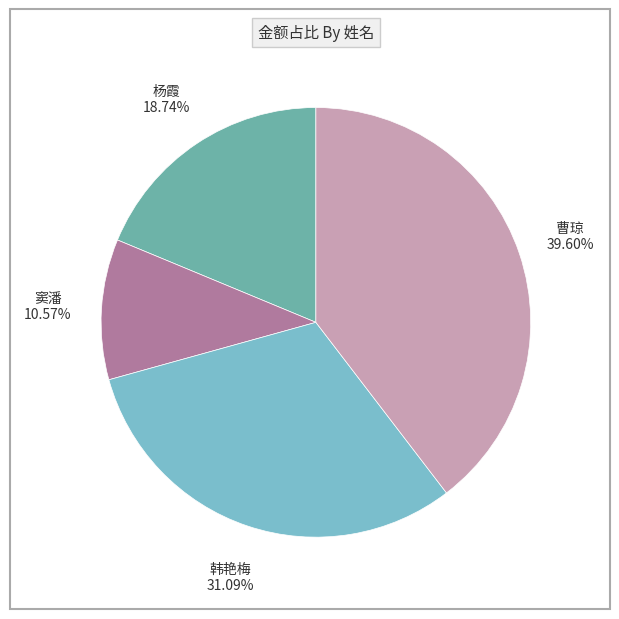

Approximately how many times larger is the value at 曹琼 compared to 韩艳梅?

1.3